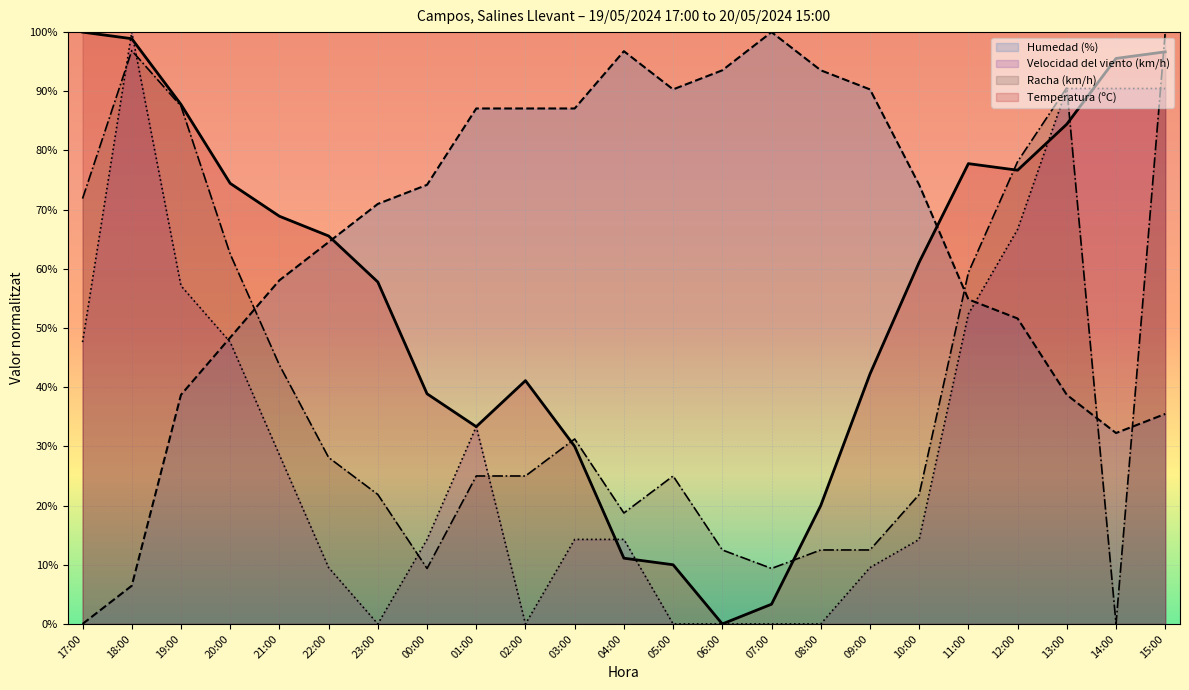

At which category is the sum across all series the highest?

15:00